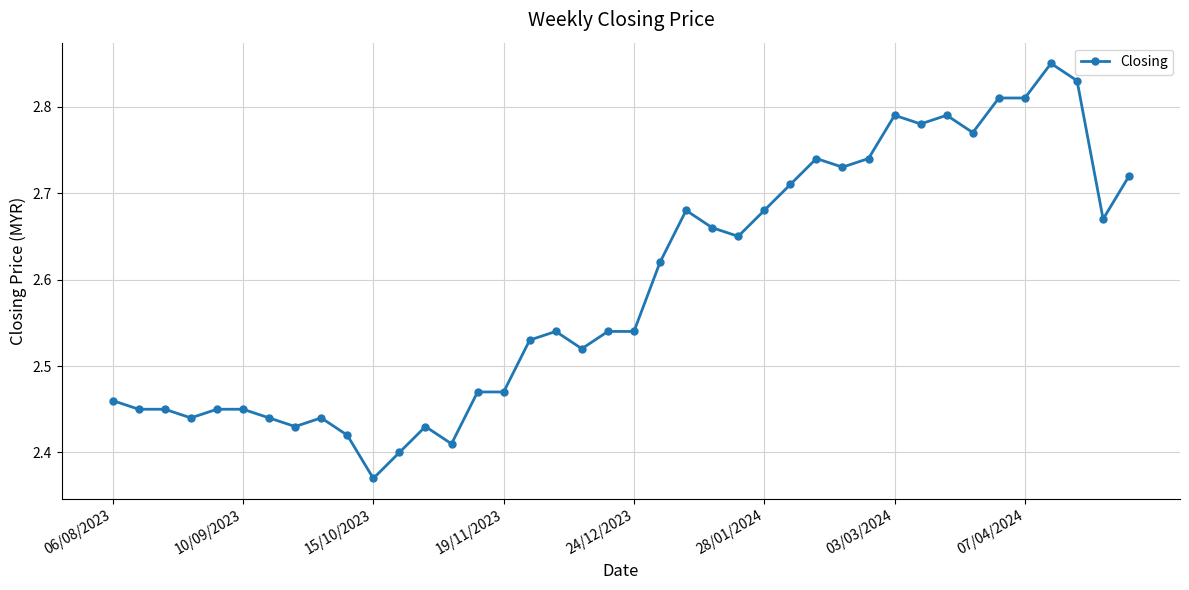

How many series are shown in this chart?

1